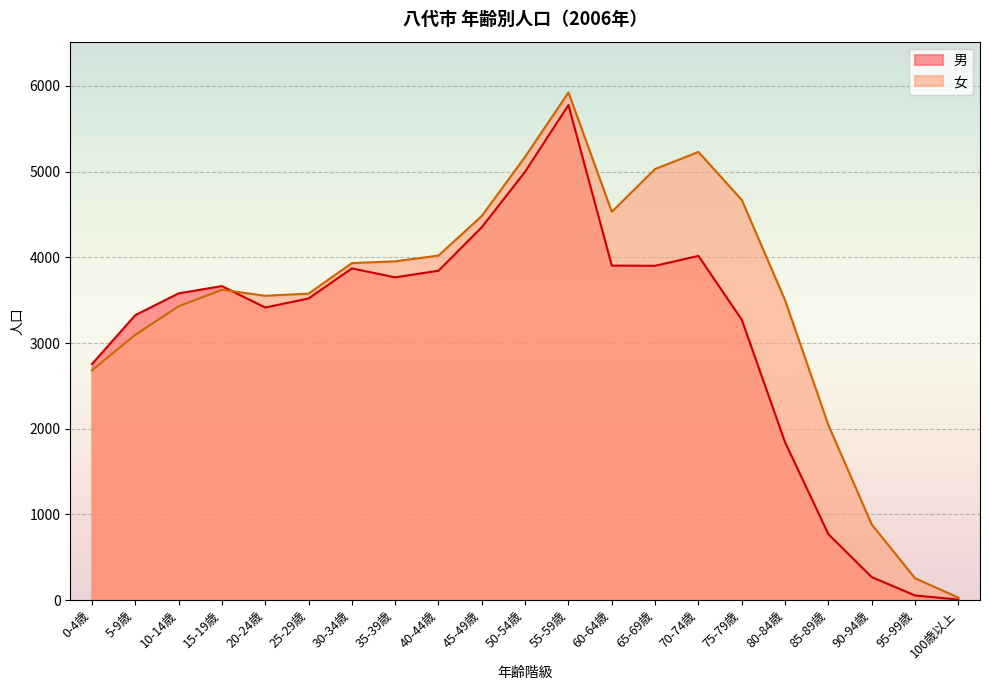

At which category does the chart reach its peak across all series?

55-59歳